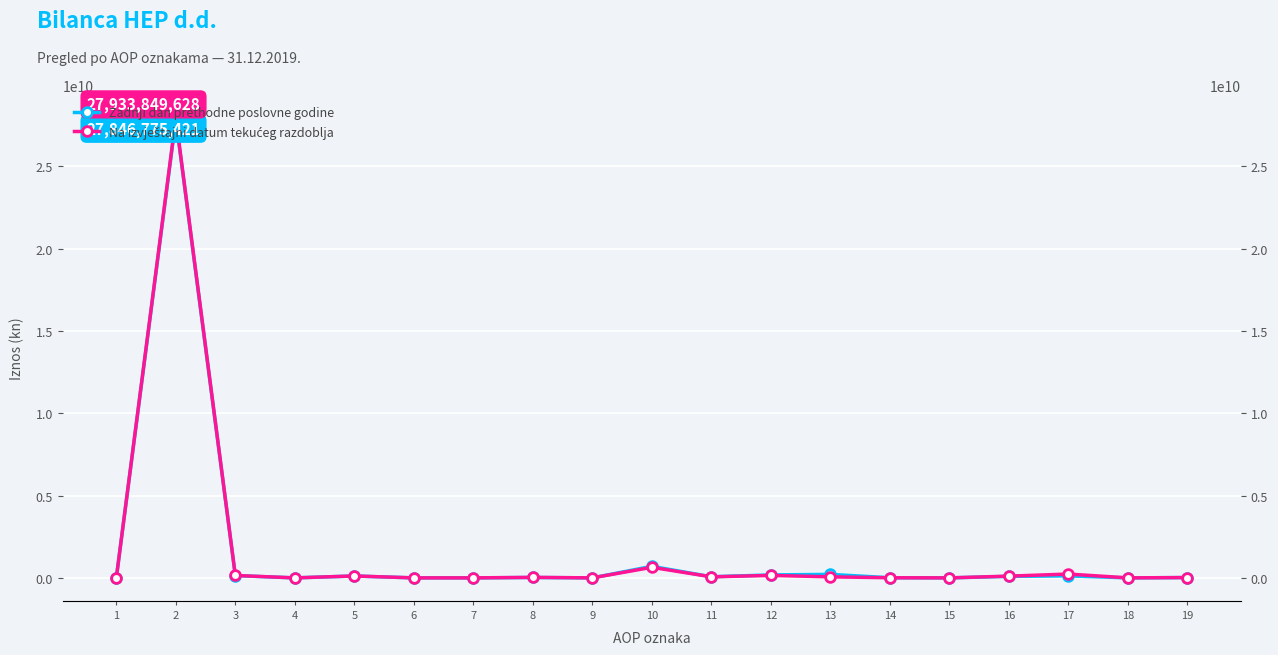

True or false: Na izvještajni datum tekućeg razdoblja and Zadnji dan prethodne poslovne godine cross at least once.

False